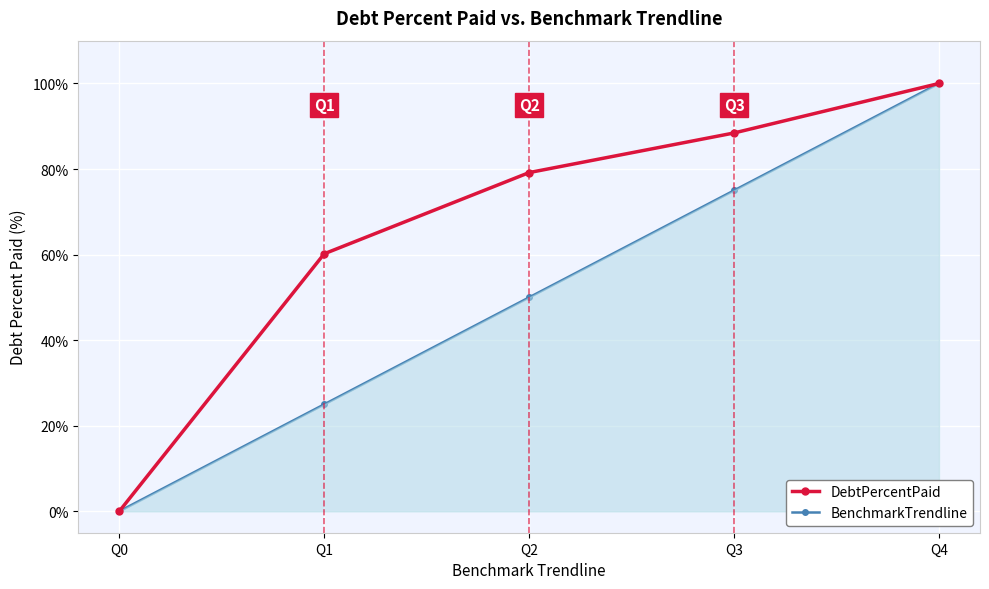

What is the spread (max minus min) of values at Q2?

29.2